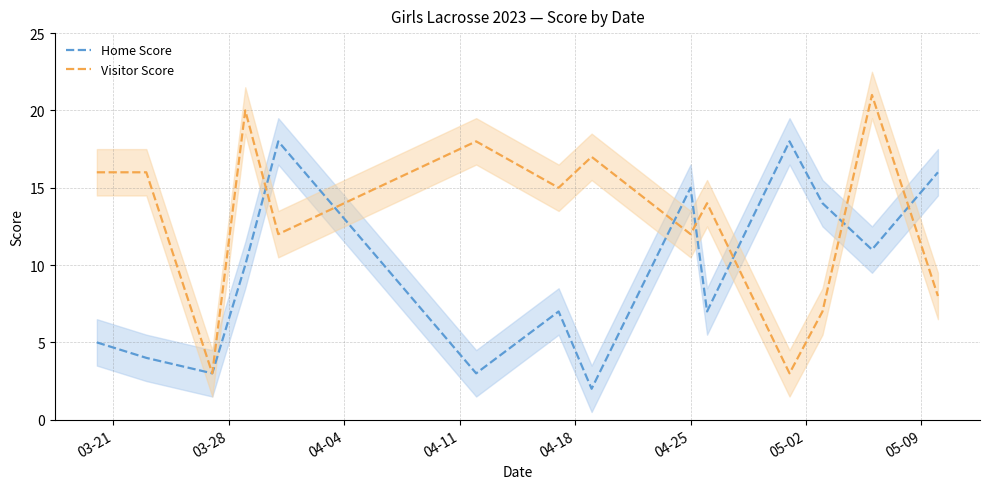

What is the average value of the Visitor Score series?

13